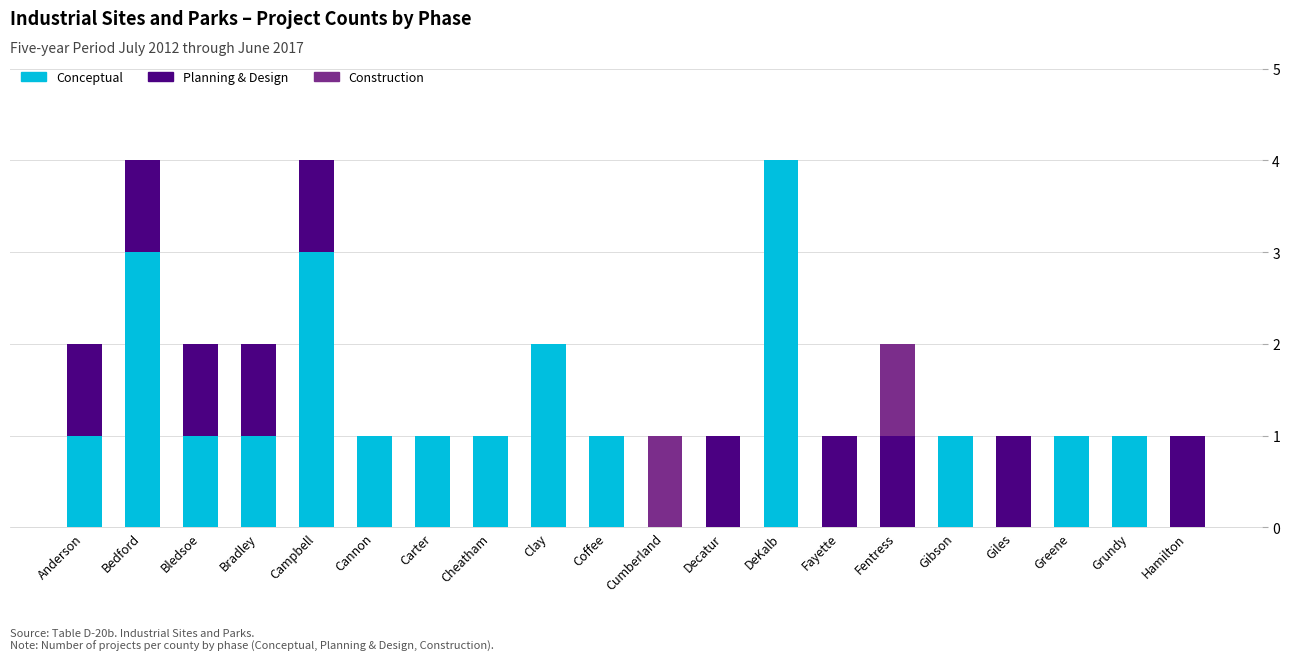

Which category has the highest value in the Conceptual series?

DeKalb